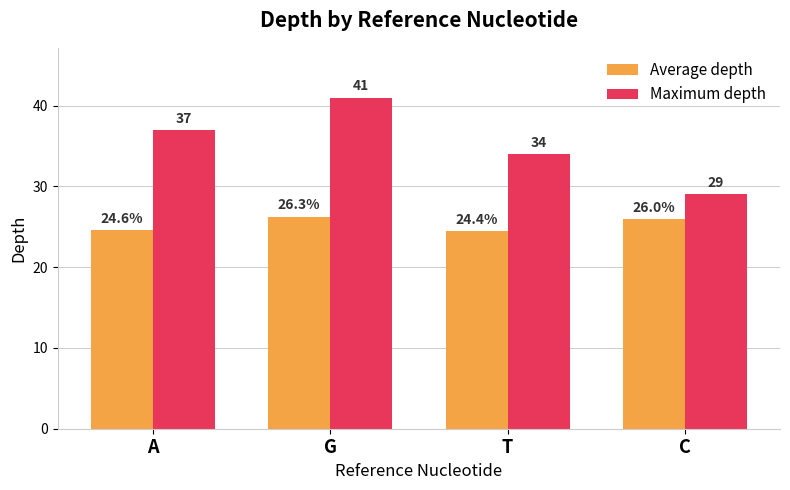

What is the value of the Average depth bar at the 1st from the left?

24.6